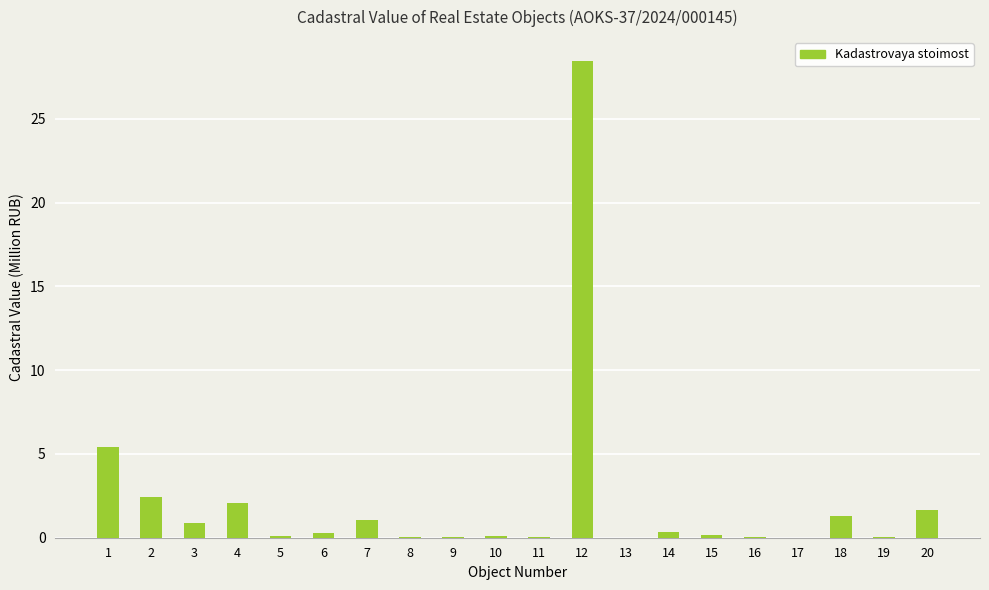

True or false: the data shows 1.0 at 2.

False